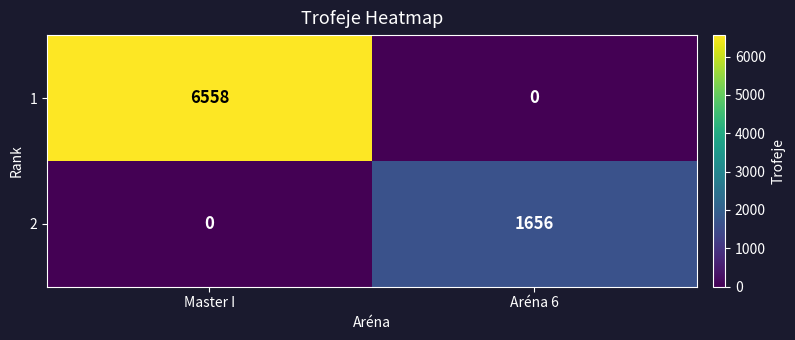

Reading left to right, what are all the values shown in this chart?

1: Master I=6558	Aréna 6=0
2: Master I=0	Aréna 6=1656